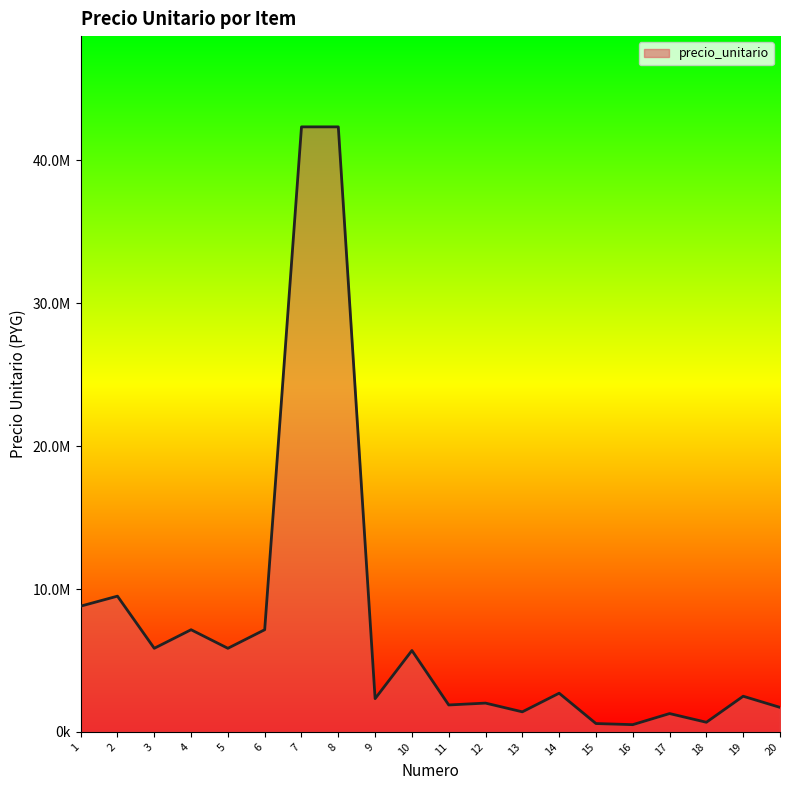

Is it true that the value at 9 is 1443239?

False